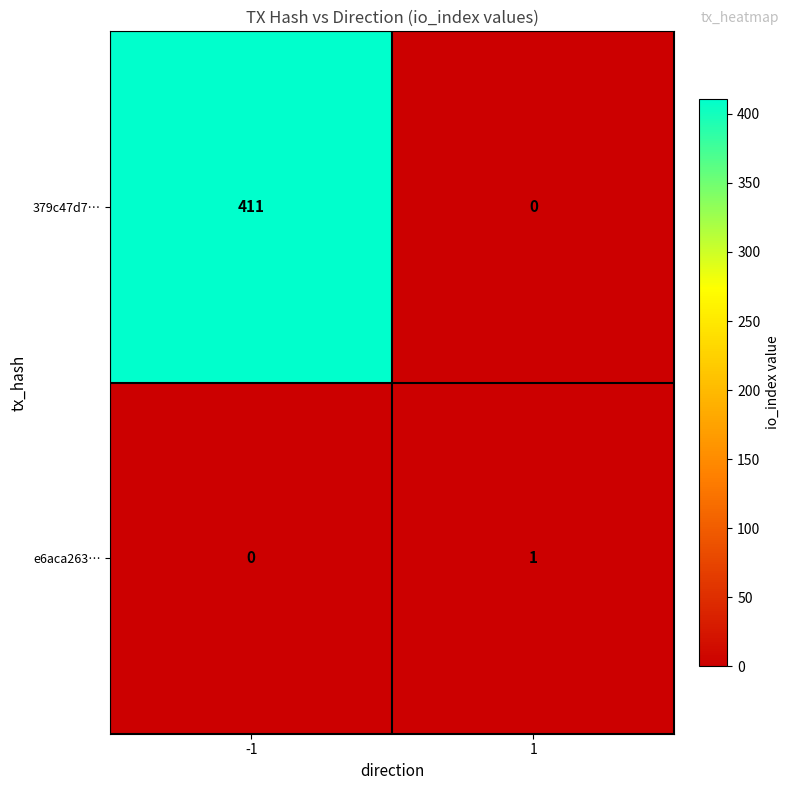

What is the total value across all series at -1?

411